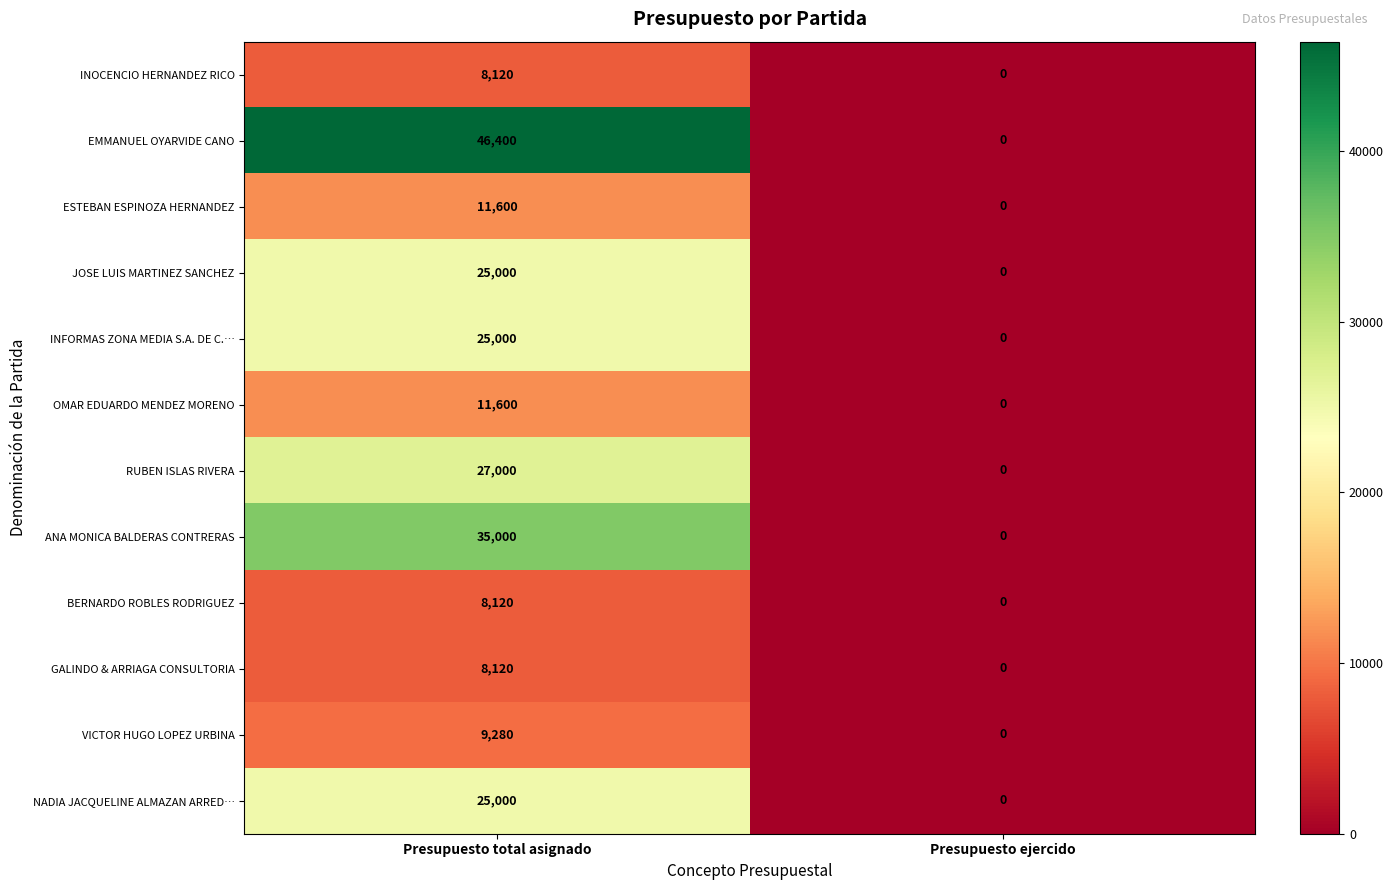

Reading left to right, list all the values displayed in this chart.

INOCENCIO HERNANDEZ RICO: 8120	0
EMMANUEL OYARVIDE CANO: 46400	0
ESTEBAN ESPINOZA HERNANDEZ: 11600	0
JOSE LUIS MARTINEZ SANCHEZ: 25000	0
INFORMAS ZONA MEDIA S.A. DE C.…: 25000	0
OMAR EDUARDO MENDEZ MORENO: 11600	0
RUBEN ISLAS RIVERA: 27000	0
ANA MONICA BALDERAS CONTRERAS: 35000	0
BERNARDO ROBLES RODRIGUEZ: 8120	0
GALINDO & ARRIAGA CONSULTORIA: 8120	0
VICTOR HUGO LOPEZ URBINA: 9280	0
NADIA JACQUELINE ALMAZAN ARRED…: 25000	0